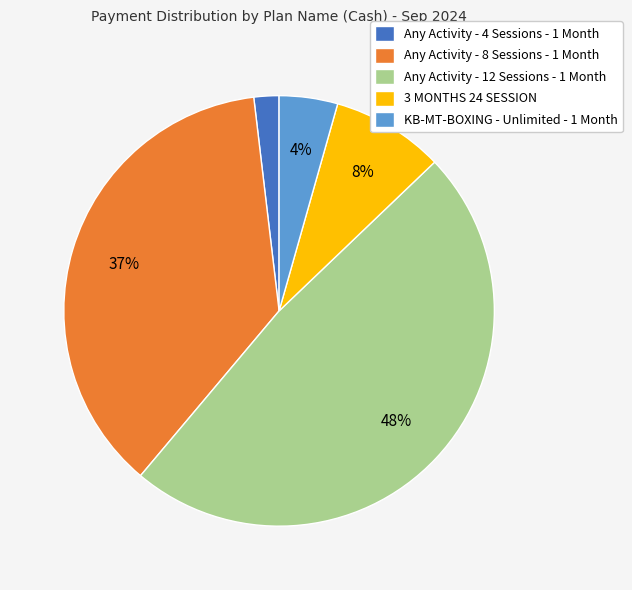

To the nearest percent, what percentage of the pie is Any Activity - 12 Sessions - 1 Month?

48%